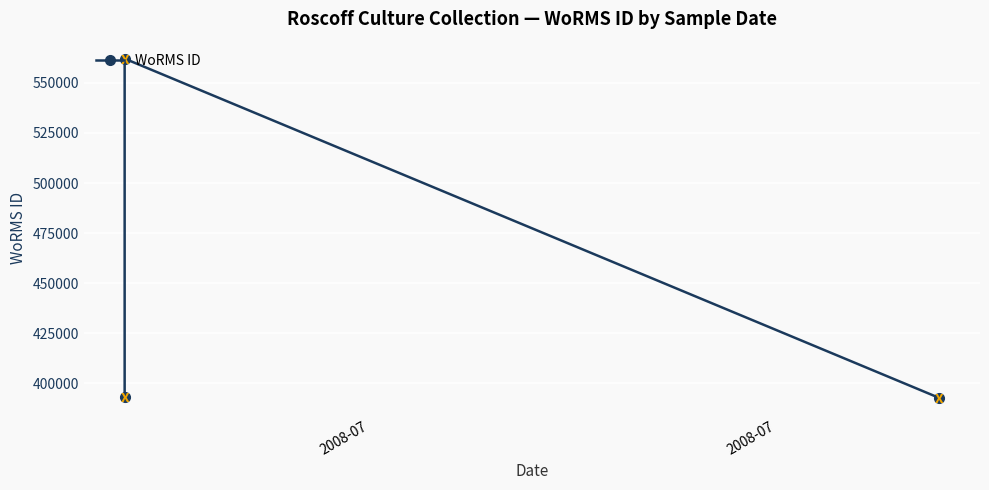

Reading right to left, transcribe all the data shown in this chart.

392750	562106	393075